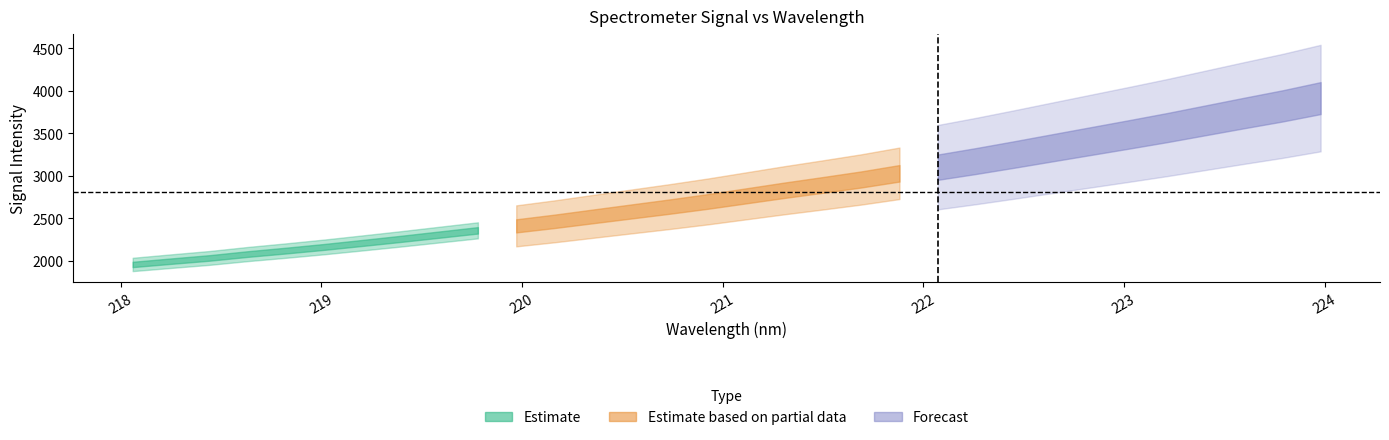

How many data points in x are less than 221?

16